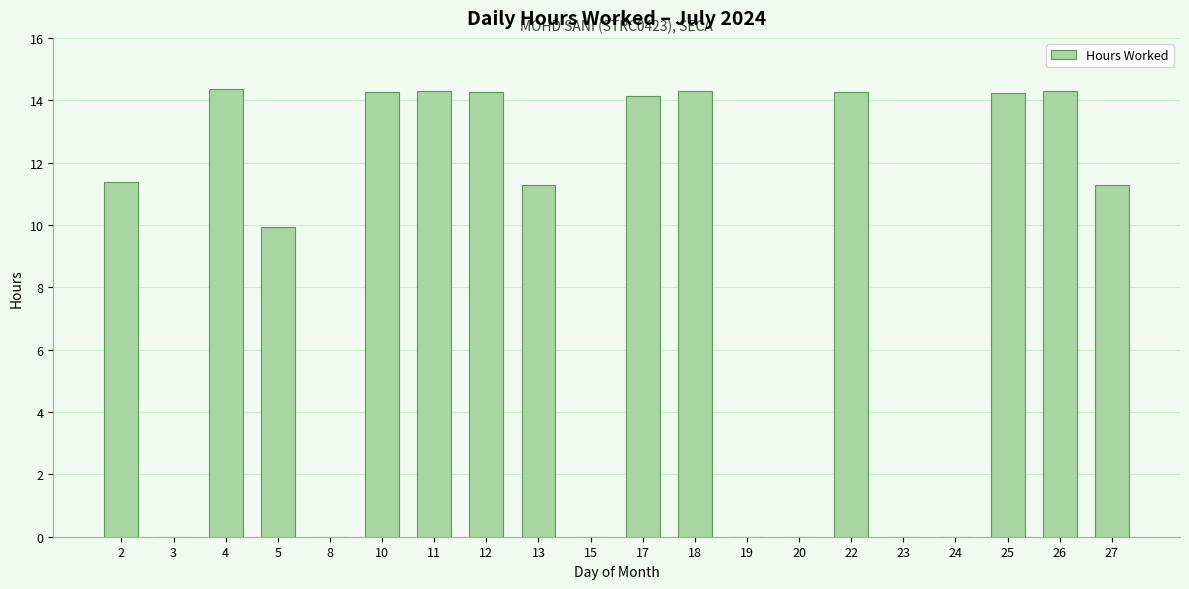

Where does the data first go above 11?

2